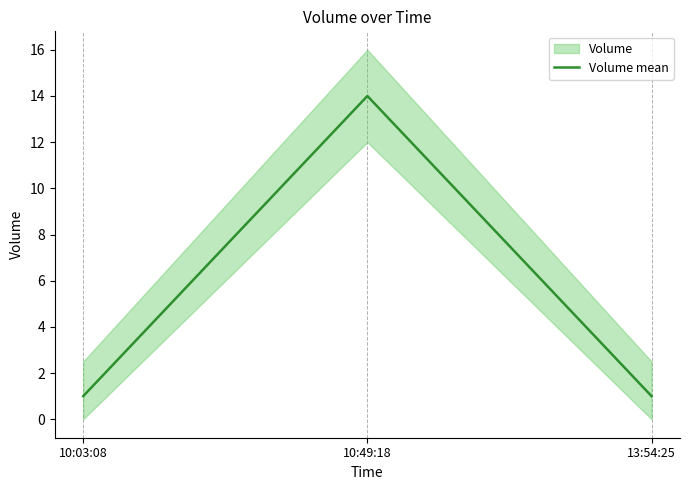

The chart shows a value of 8 at 10:49:18. True or false?

False